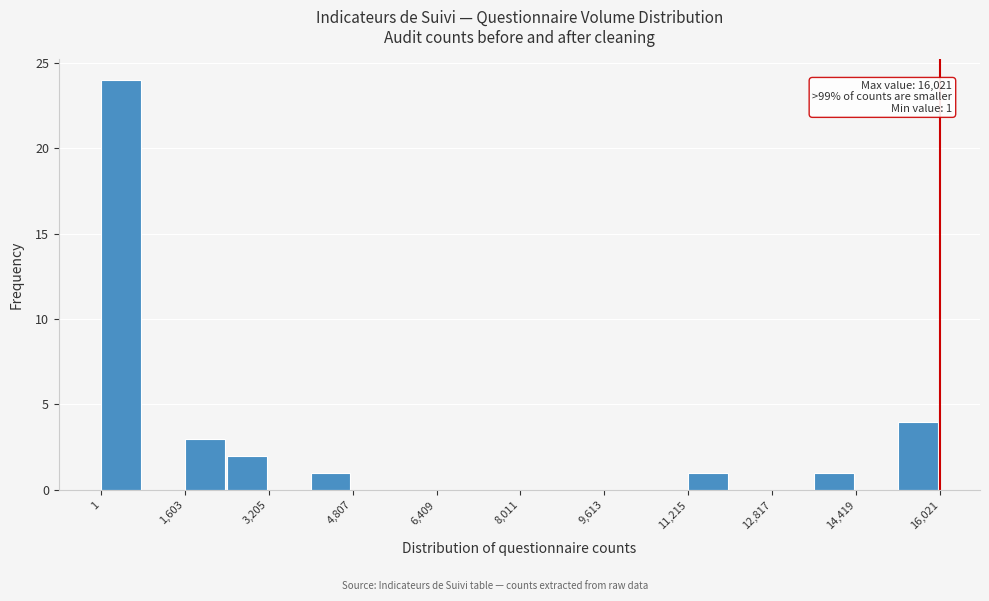

Which range on the x-axis has the tallest bar?

0 to 800